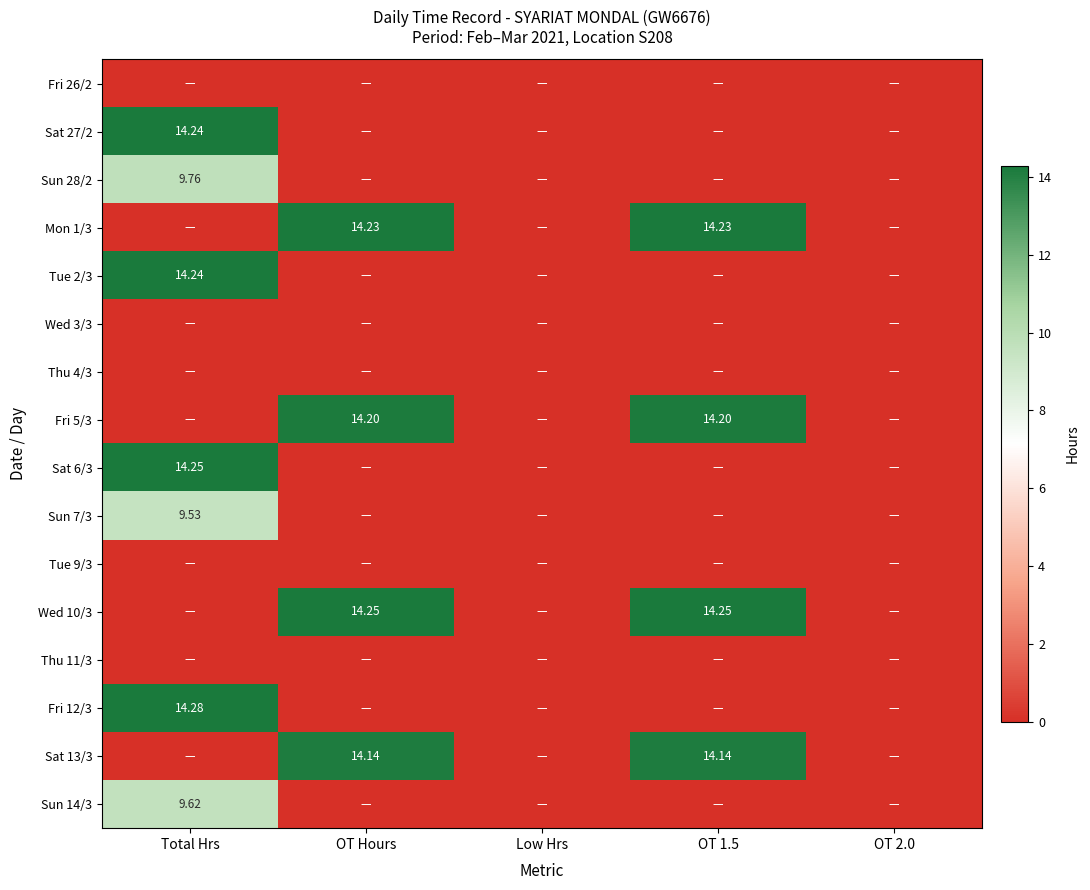

True or false: Fri 12/3 has a value of 0.0 at OT Hours.

True